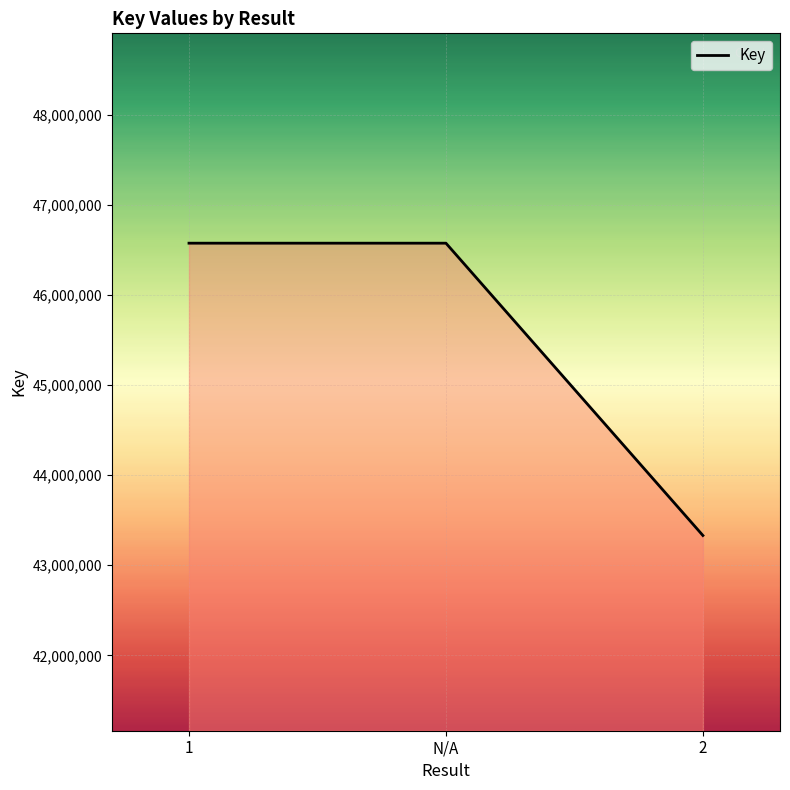

How many categories are shown in the chart?

3